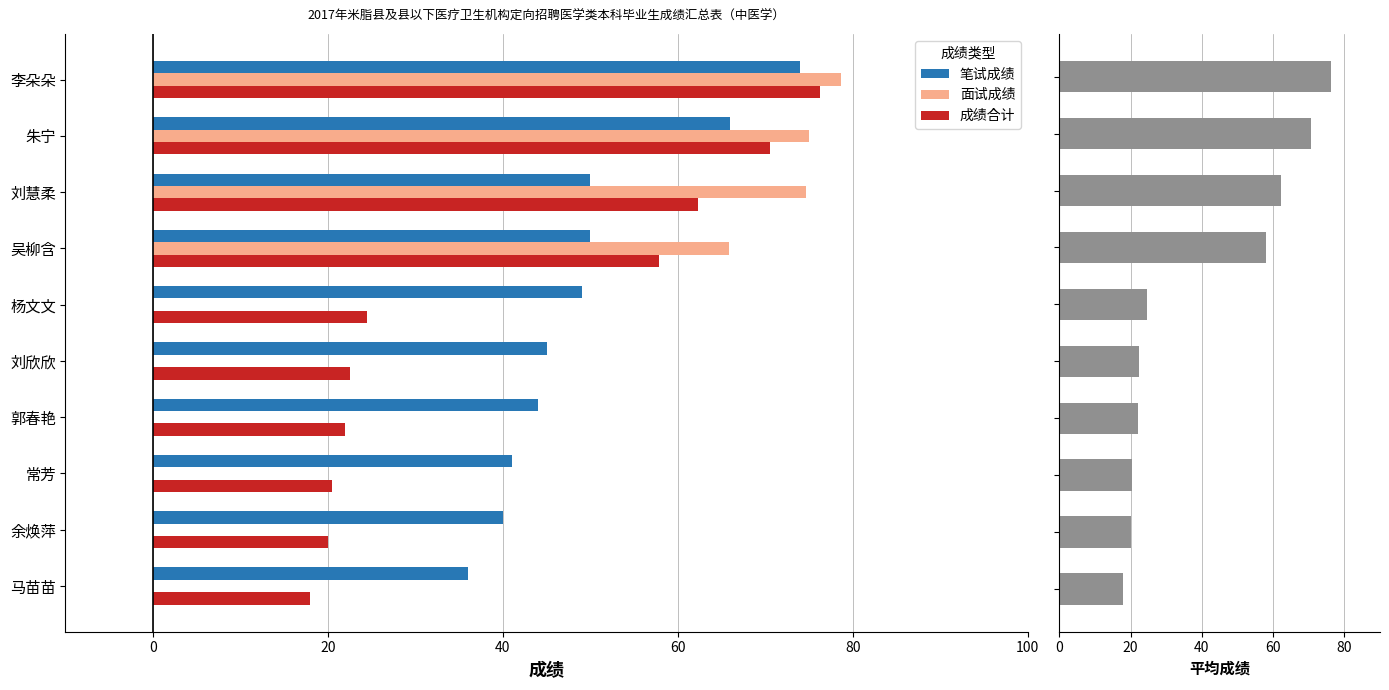

At how many categories does at least one series exceed 47?

5